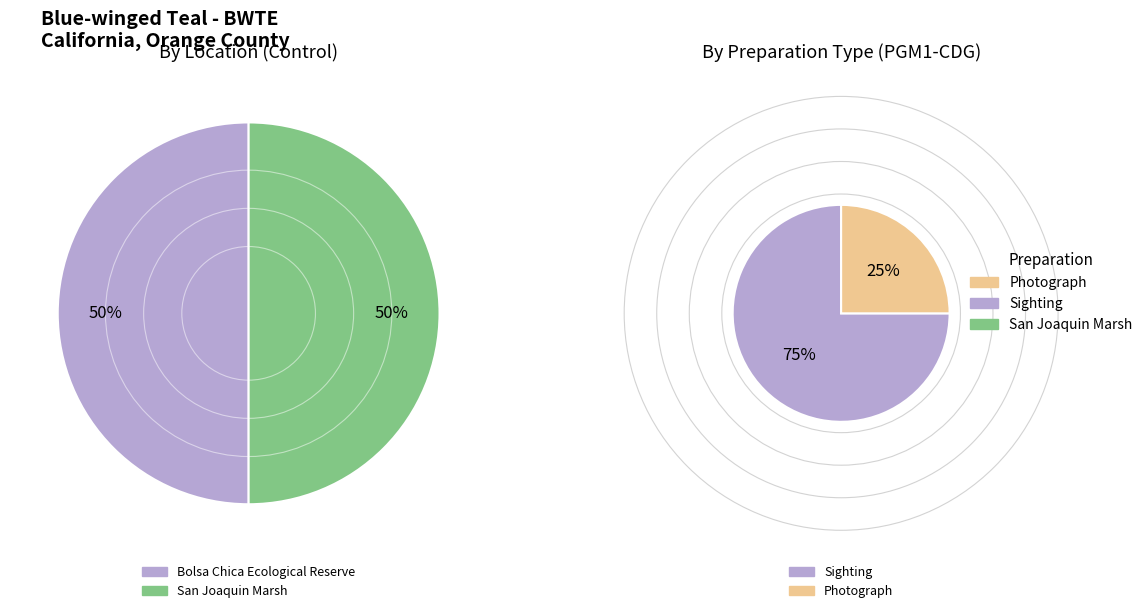

How many segments does this pie chart have?

4